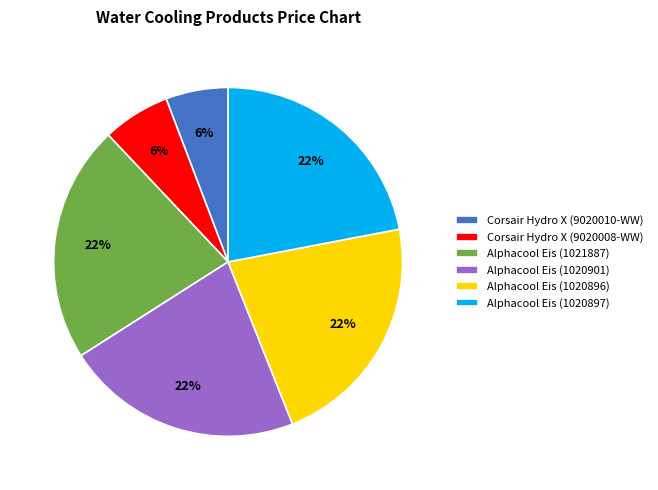

Is there a majority slice in this chart?

No